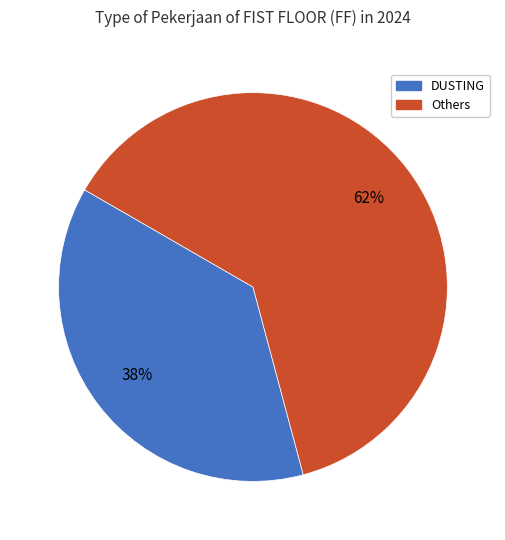

Count the number of slices in the pie.

2